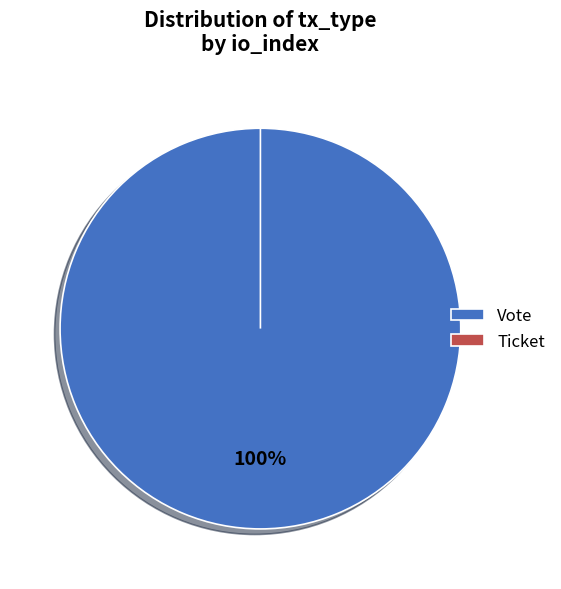

What is the change in value from Vote to Ticket?

-1